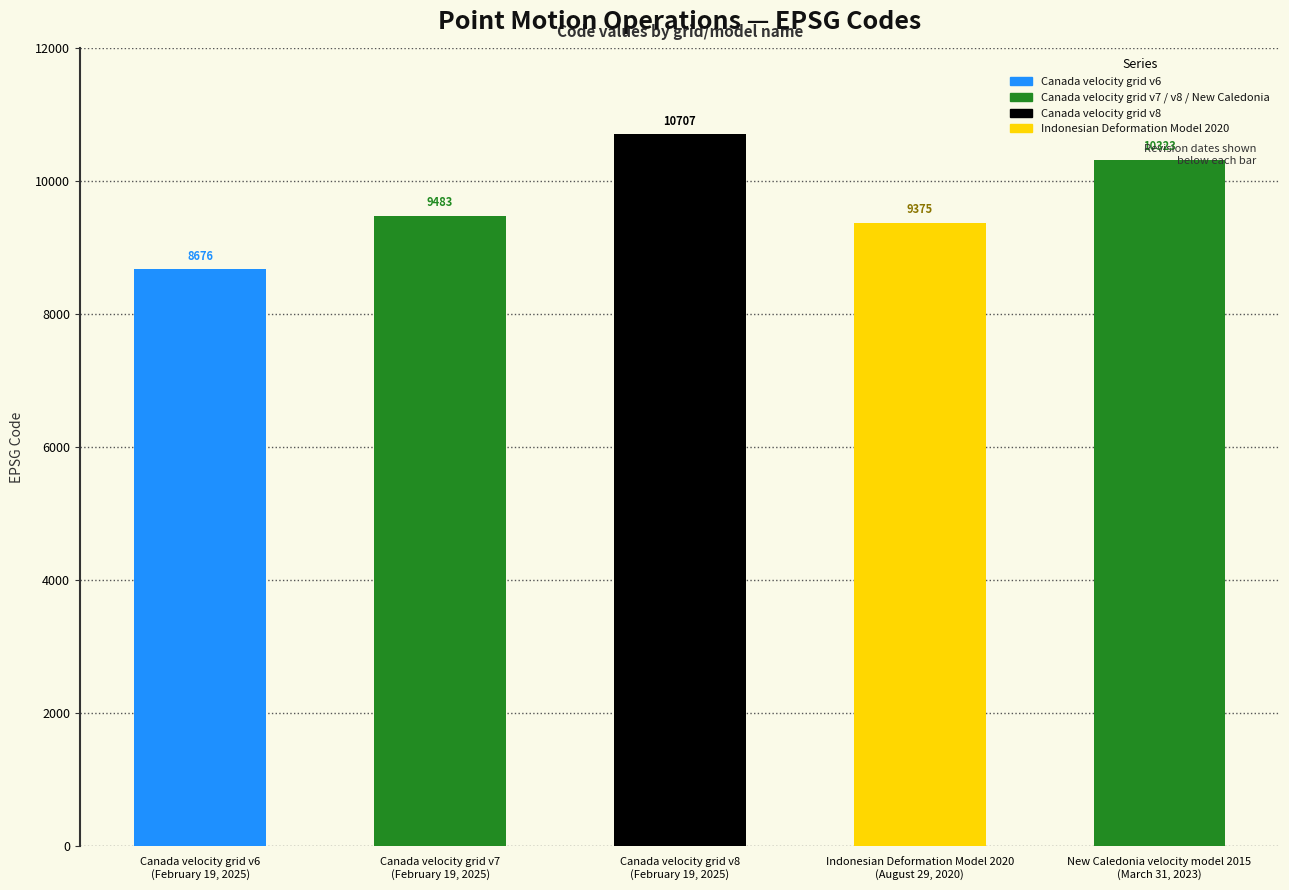

At which label is the value closest to 9691?

Canada velocity grid v7